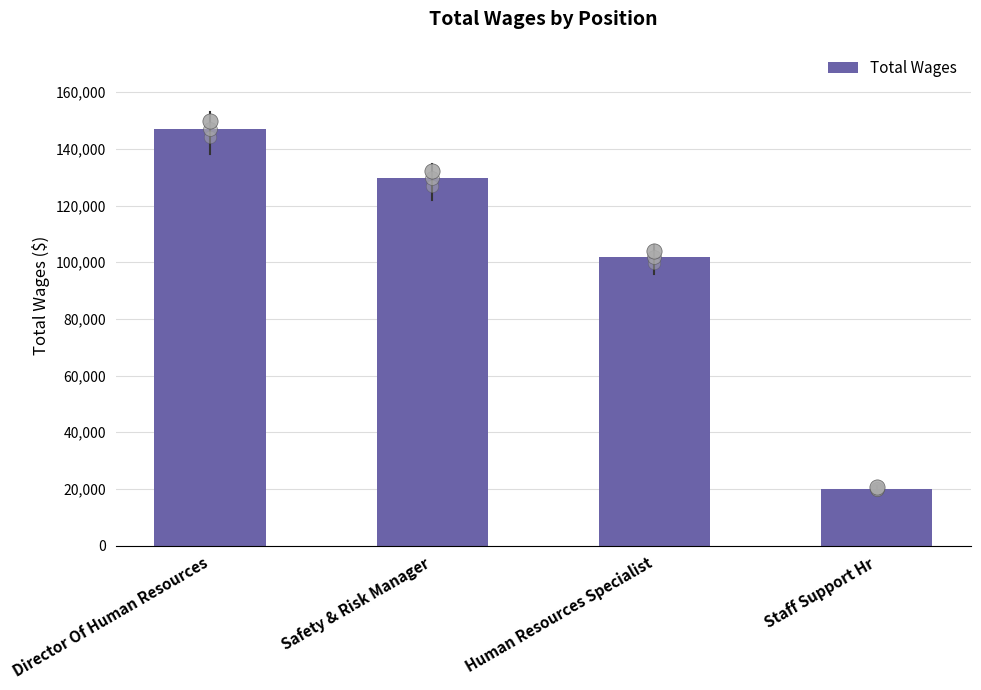

Approximately how many times larger is the value at Human Resources Specialist compared to Director Of Human Resources?

0.7